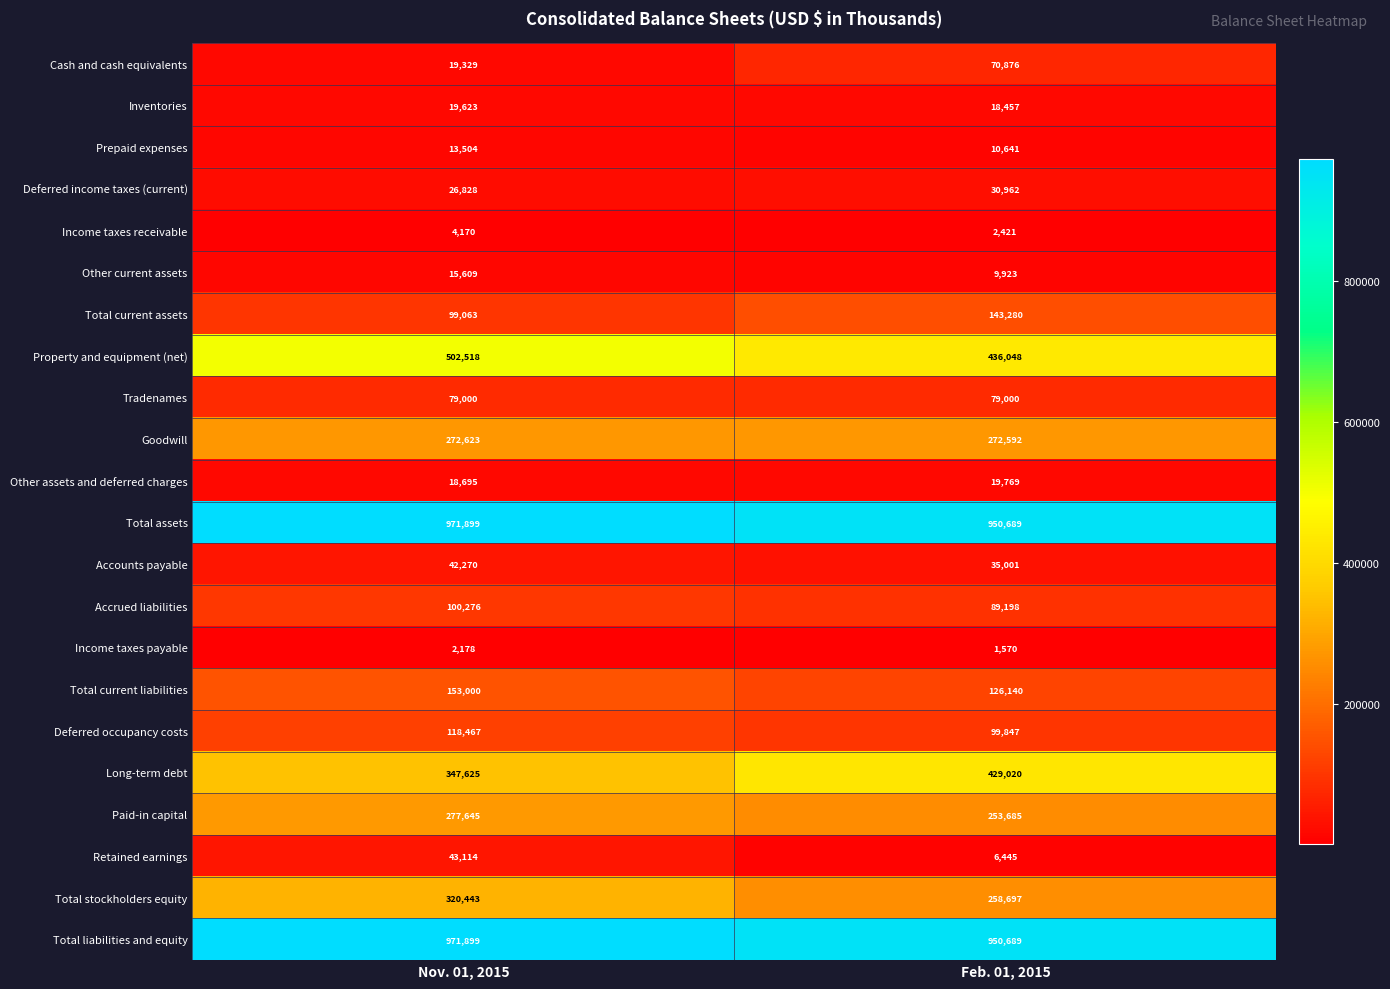

Which series changed the most between Nov. 01, 2015 and Feb. 01, 2015?

Long-term debt